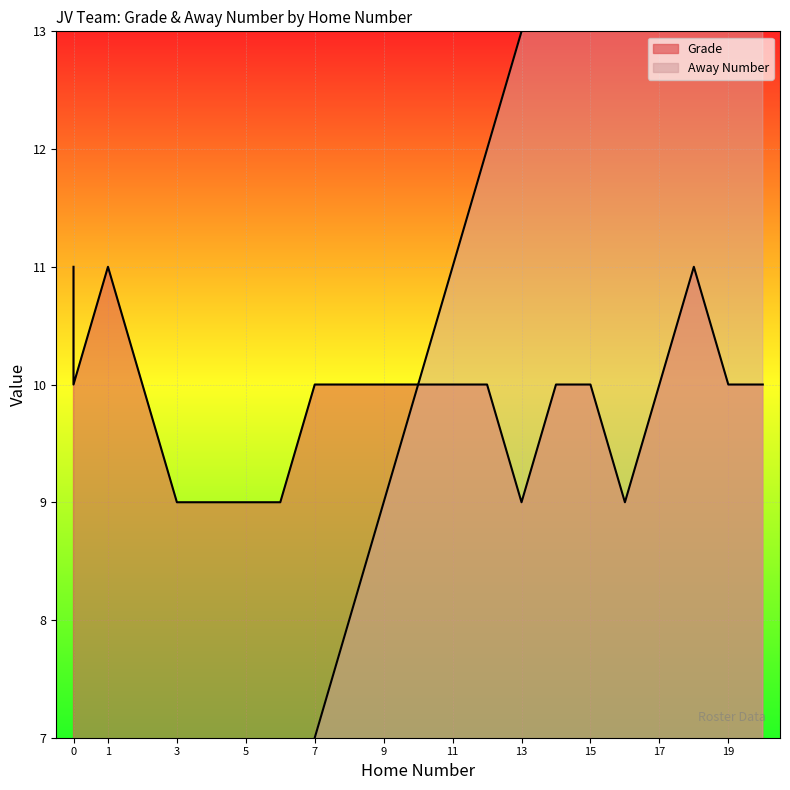

At which category is the sum across all series the highest?

20